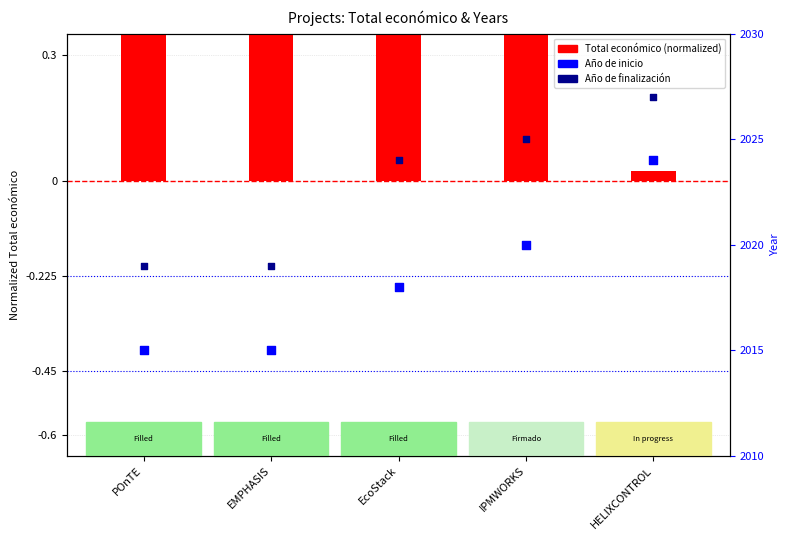

Which series contains the highest Y value?

Año de finalización